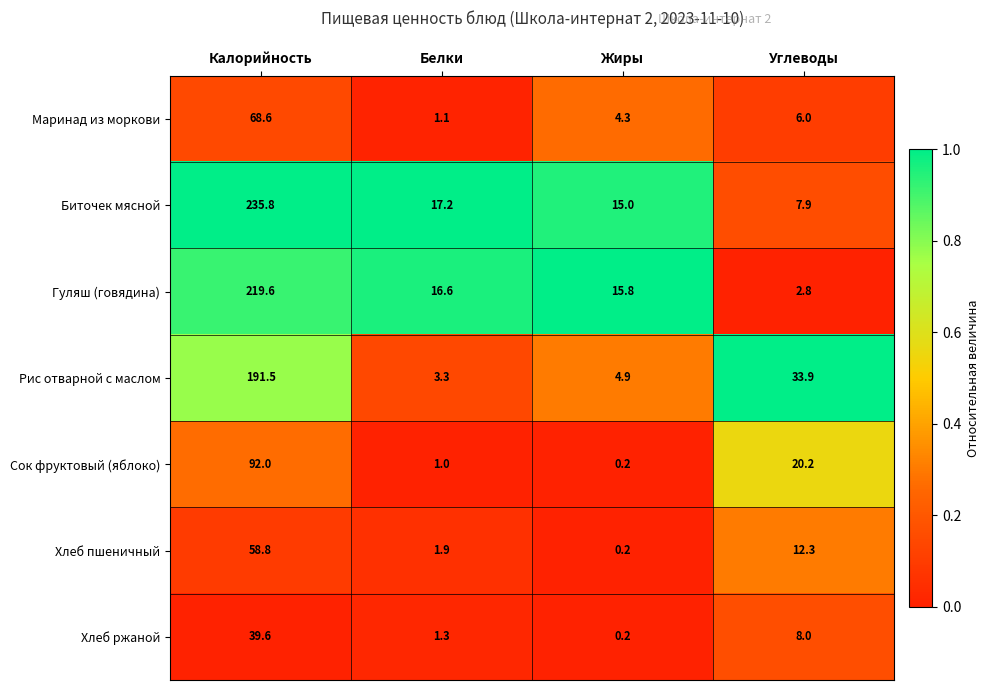

Which series has the largest total across all categories?

Биточек мясной